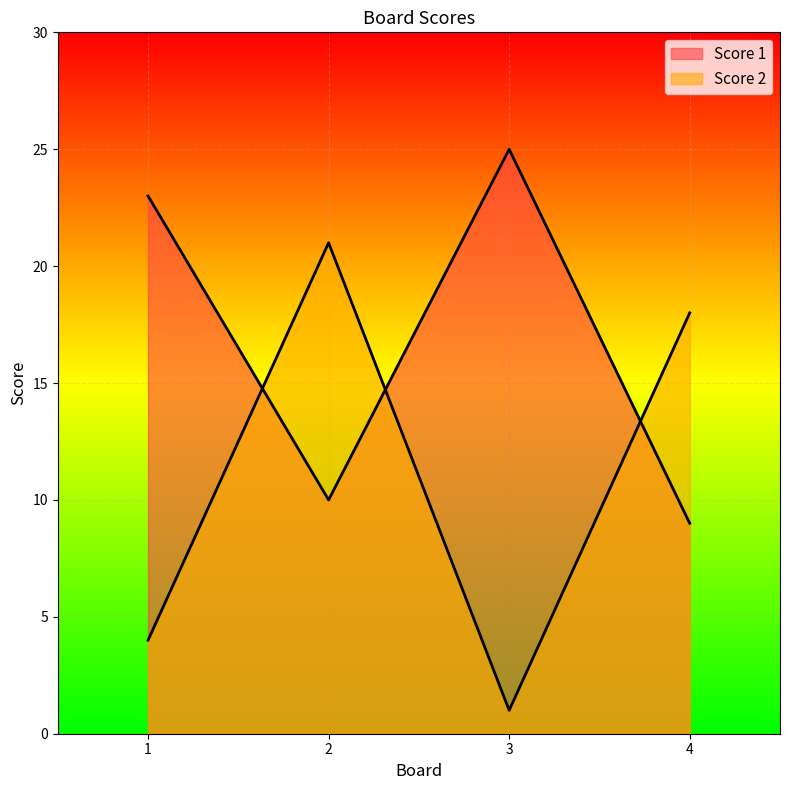

List the series in order of their peak value, lowest first.

Score 2, Score 1